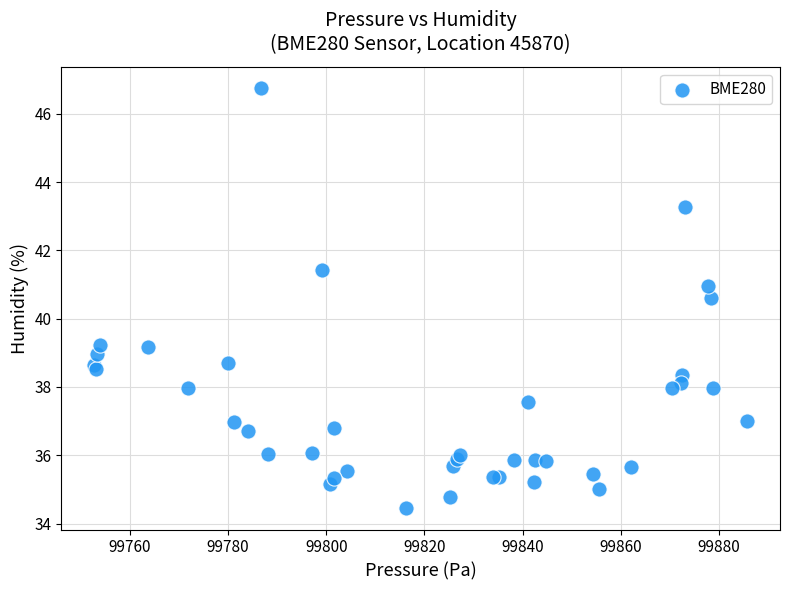

What Y value in the scatter plot is closest to 40?

40.6